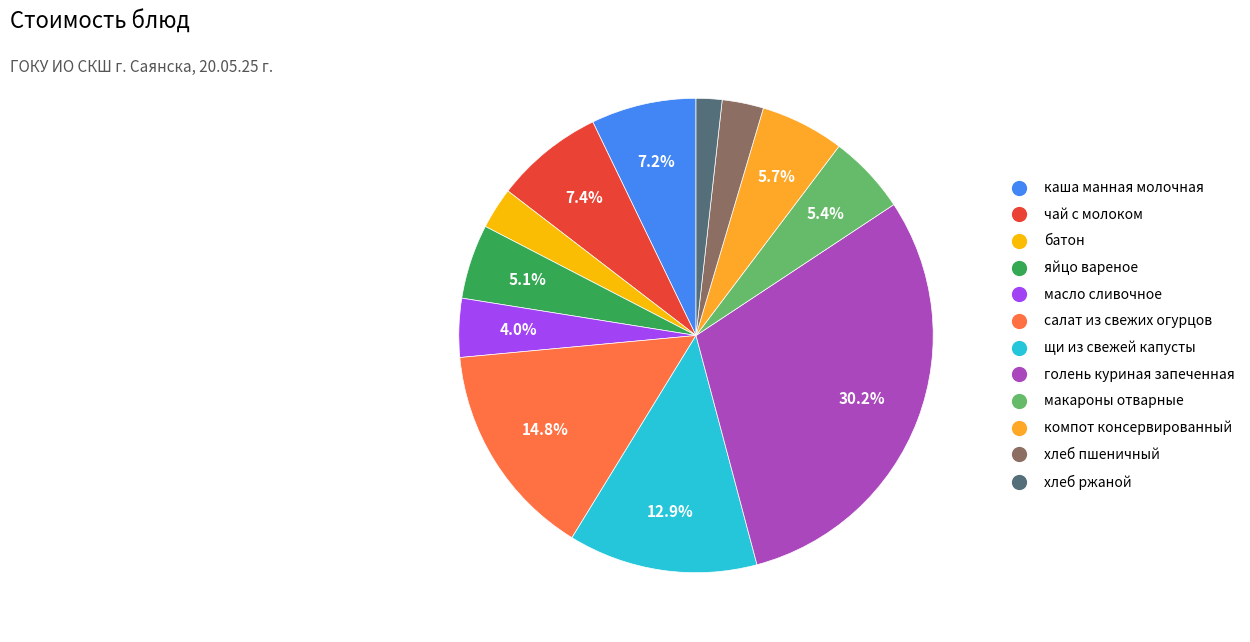

Approximately how many times larger is the value at хлеб ржаной compared to чай с молоком?

0.2